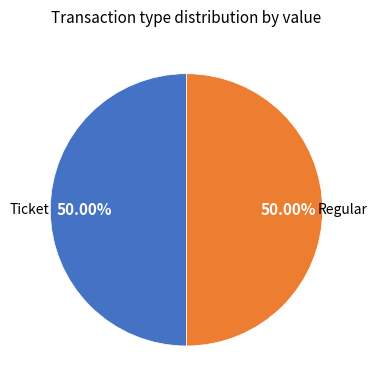

To the nearest percent, what is the difference between the largest and smallest slice percentages?

0%